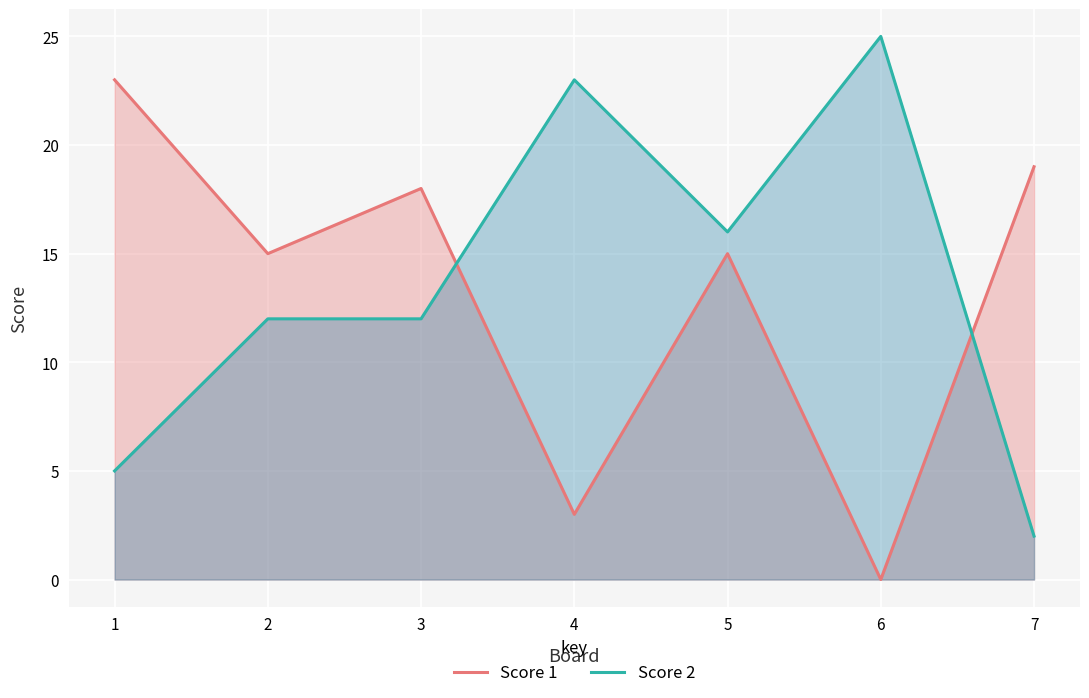

At which label is Score 1 closest to 11?

2